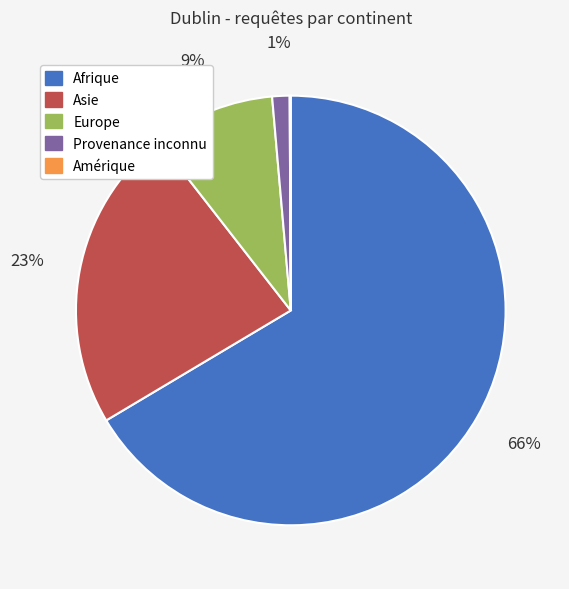

Is the sum of Europe and Asie greater than half?

No